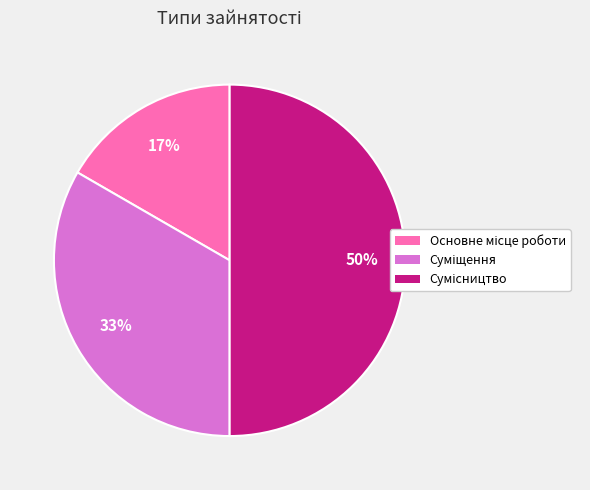

To the nearest percent, what is the difference between the largest and smallest slice percentages?

33%